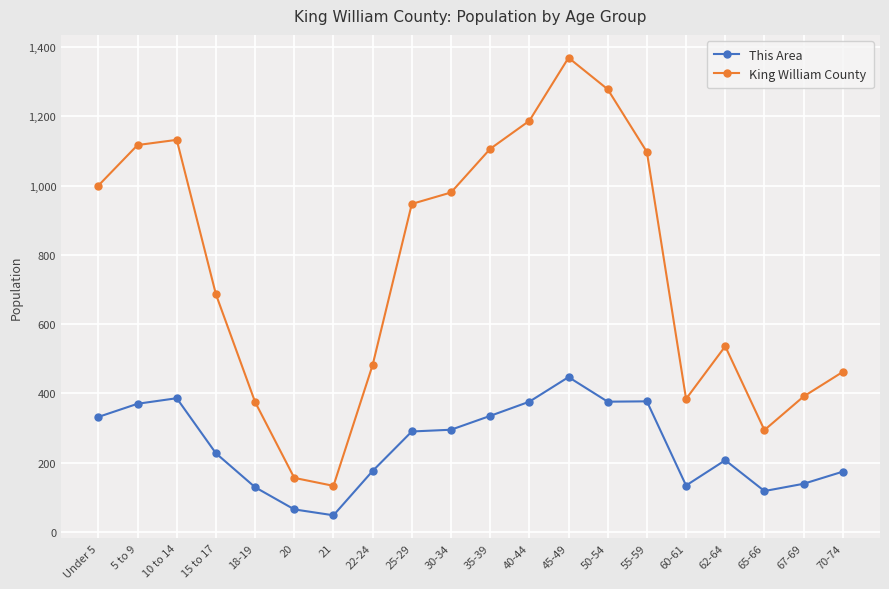

What is the sum of all This Area values?

5001